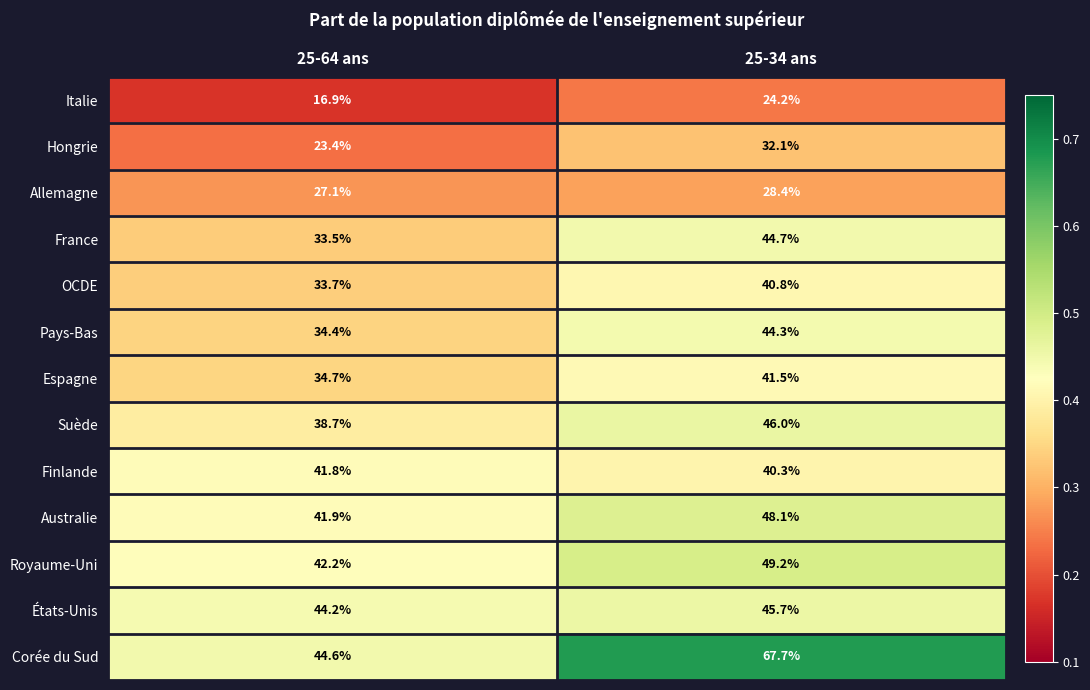

The value of États-Unis at 25-64 ans is 44.2. True or false?

True